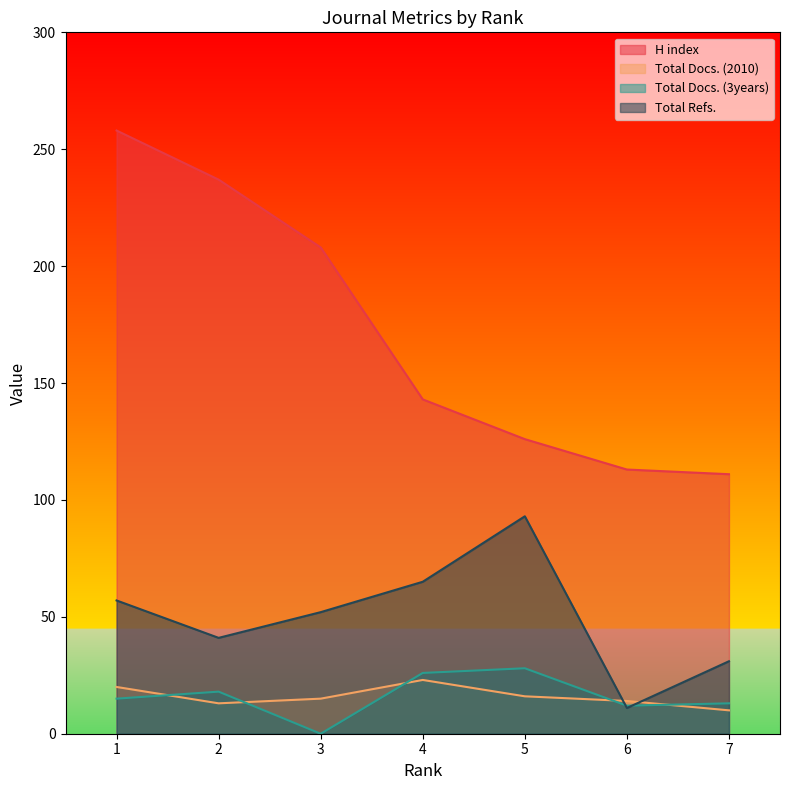

The value of Total Docs. (2010) at 4 is 31. True or false?

False